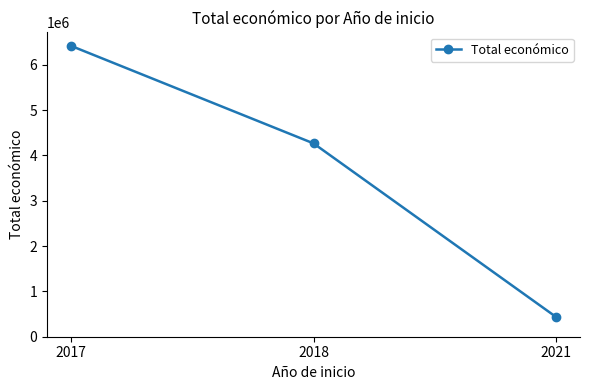

What is the ratio of the value at 2021 to the value at 2017?

0.1